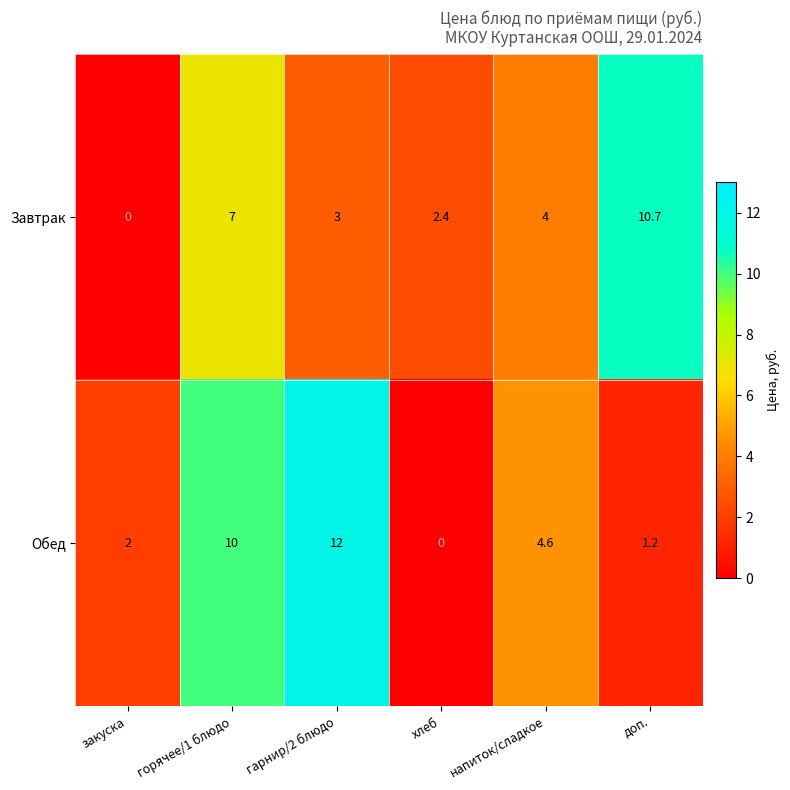

The value of Обед at хлеб is 8.1. True or false?

False